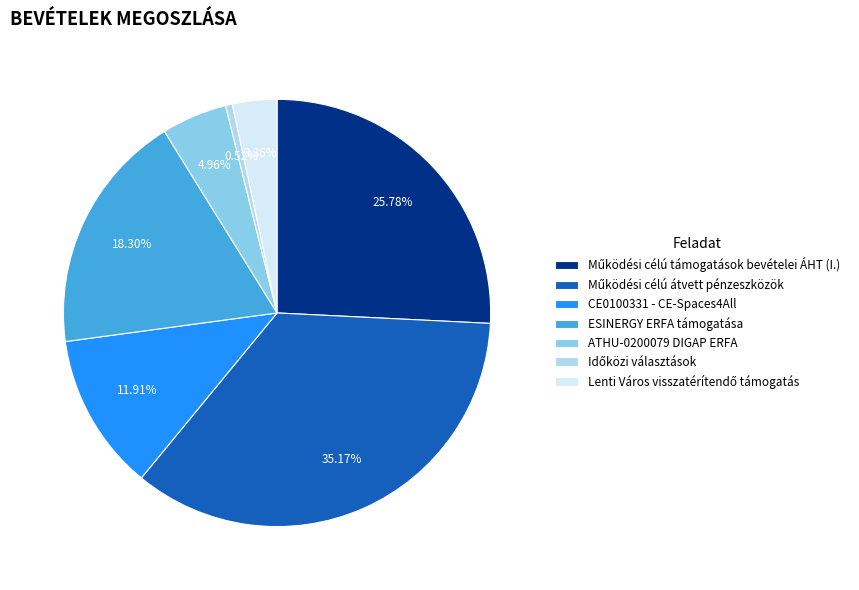

Count the number of slices in the pie.

7